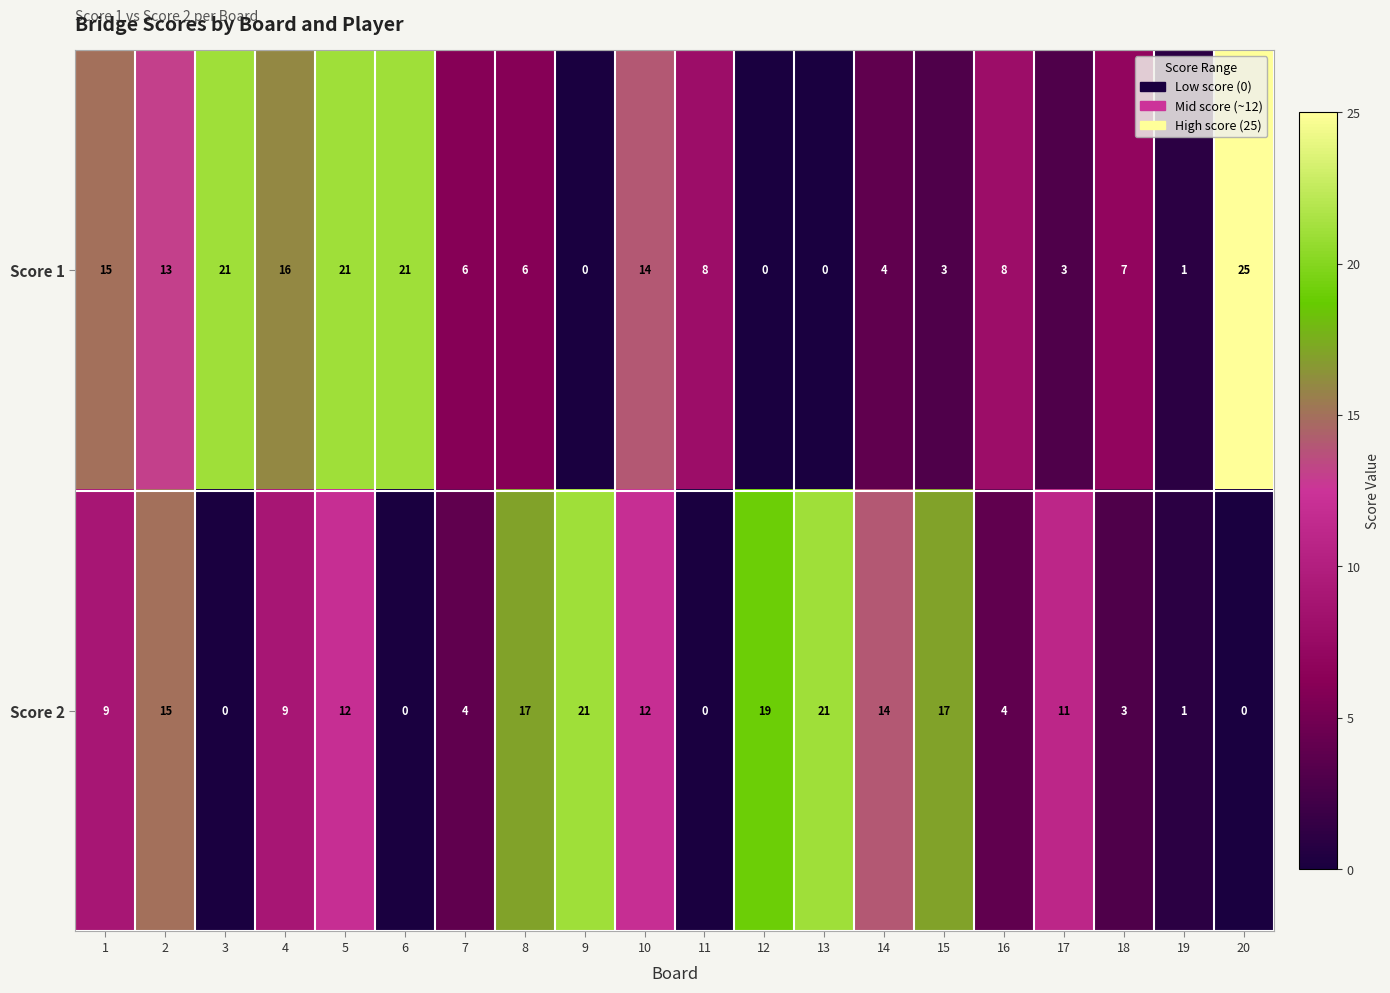

What is the sum of the Score 1 values at 8 and 18?

13